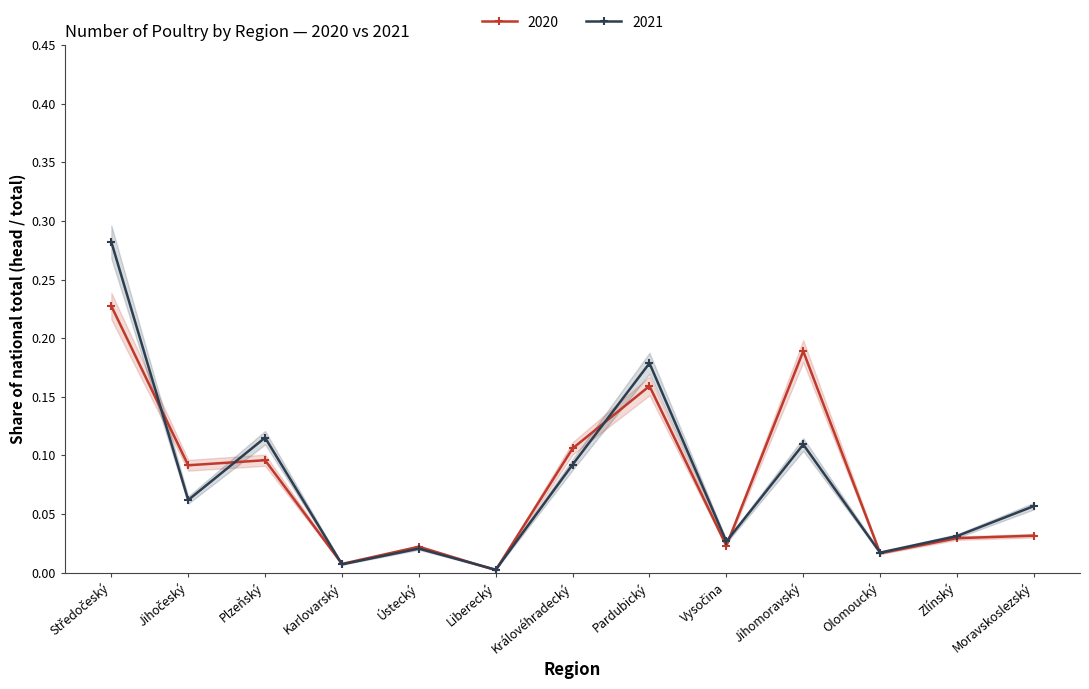

Which series changed the most between Olomoucký and Moravskoslezský?

2021